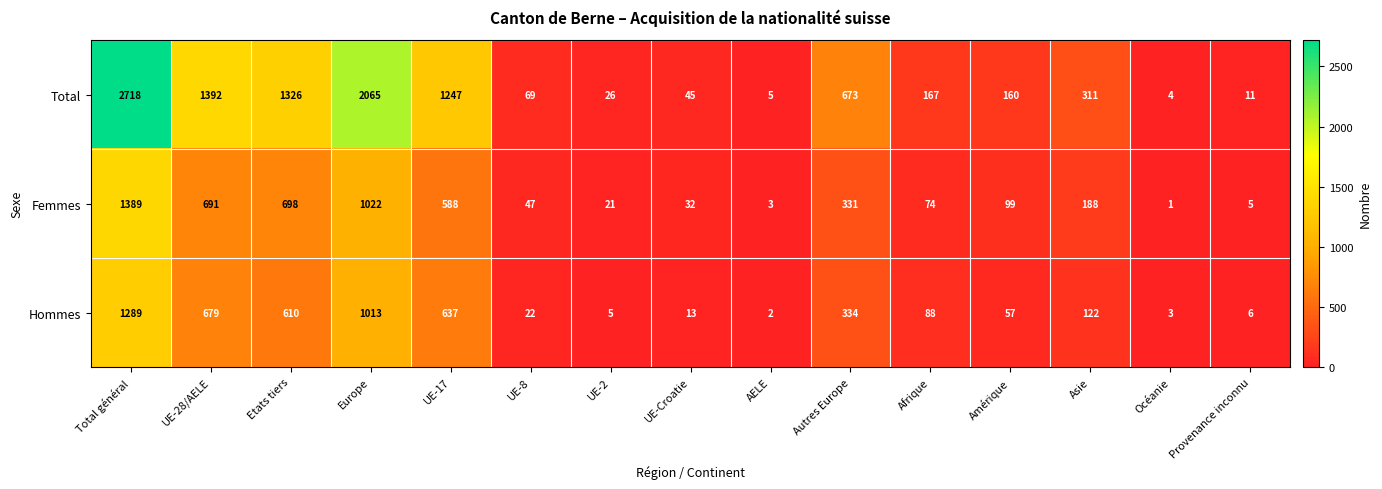

What is the sum of the Total values at UE-28/AELE and Europe?

3457